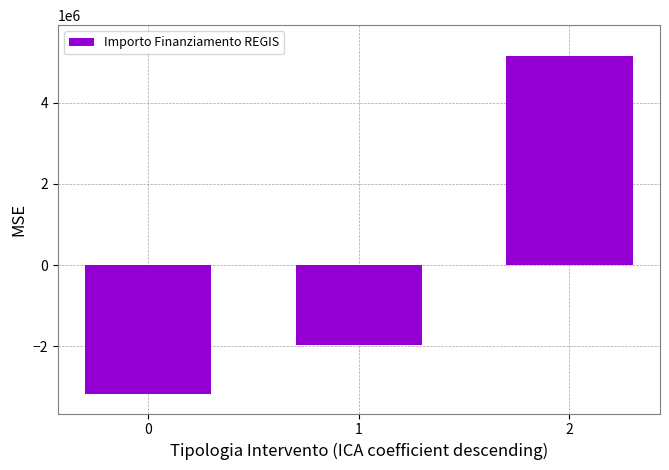

What is the smallest value displayed?

-3178266.7